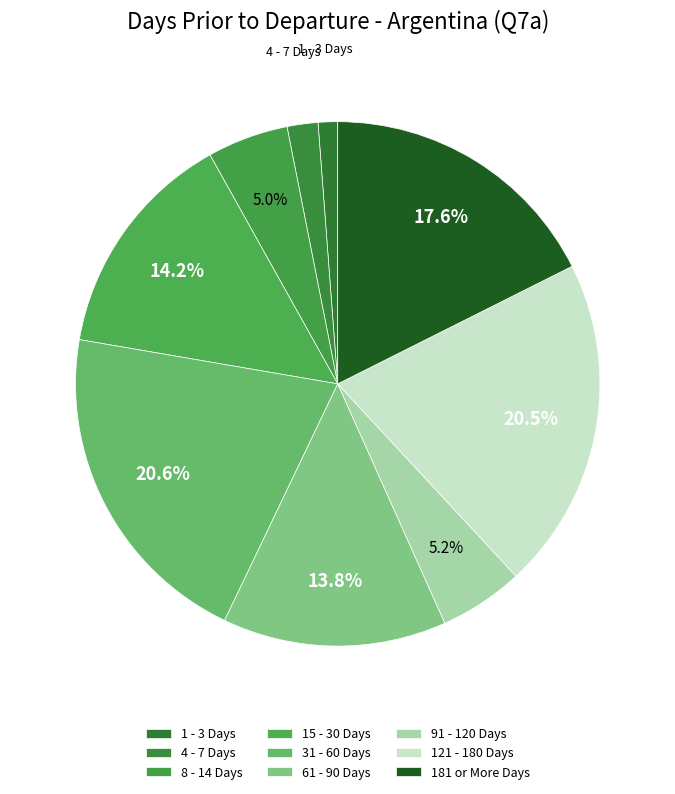

What percentage is the 181 or More Days slice, to the nearest percent?

18%